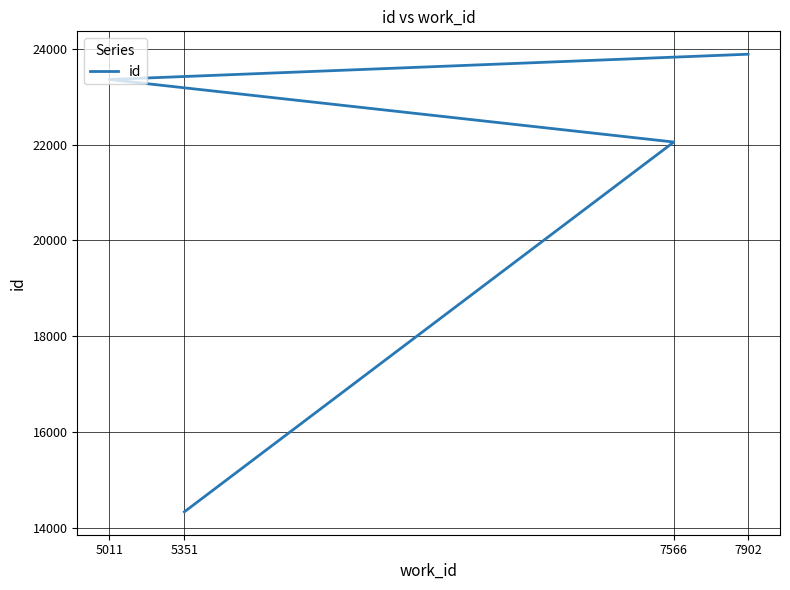

Reading left to right, what are all the values shown in this chart?

14342	22053	23357	23884